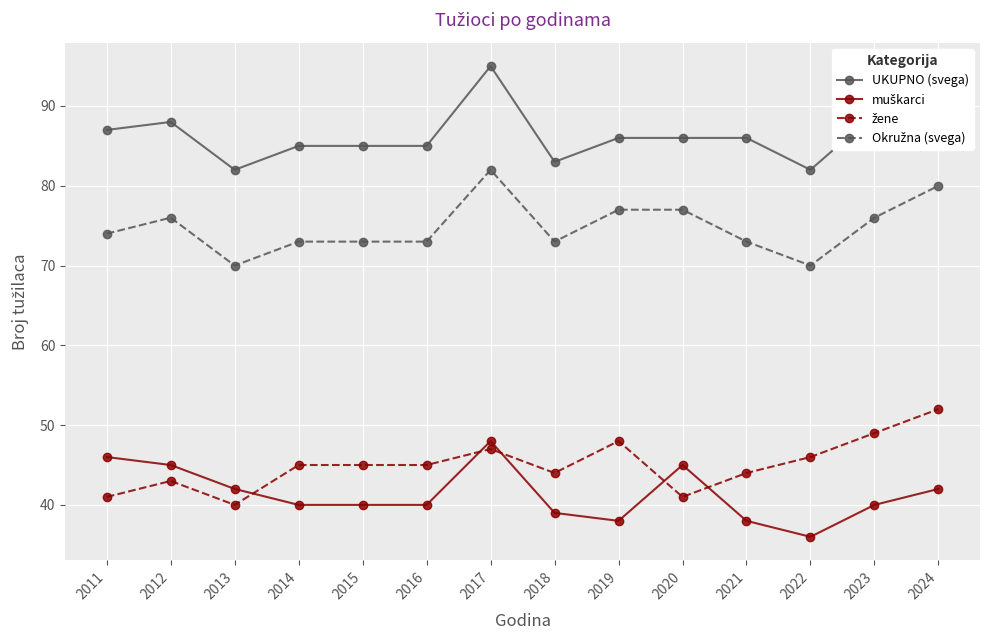

The value of UKUPNO (svega) at 2017 is 168. True or false?

False